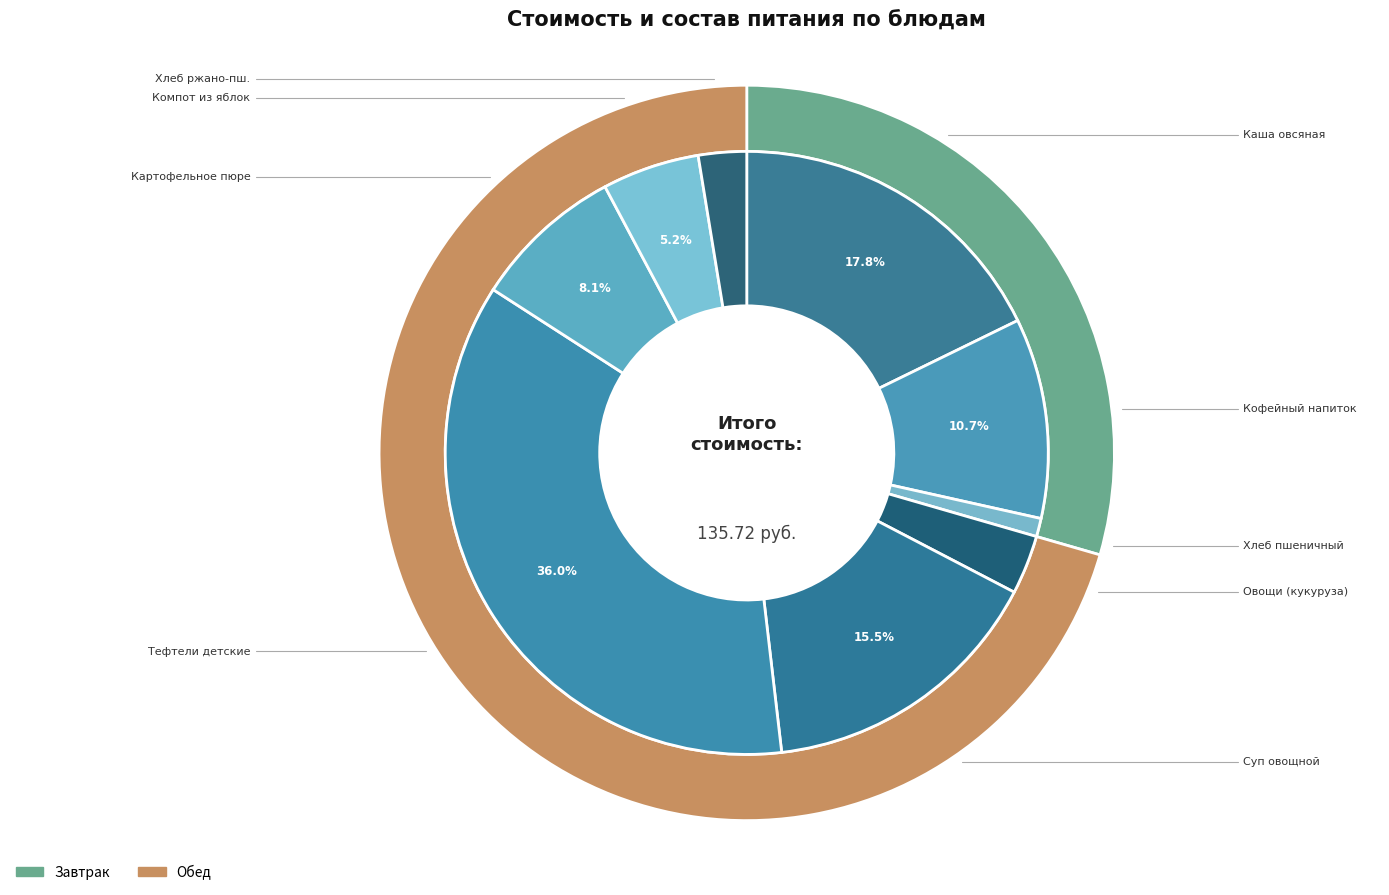

Approximately how many times larger is the value at Компот из яблок compared to Кофейный напиток?

0.5